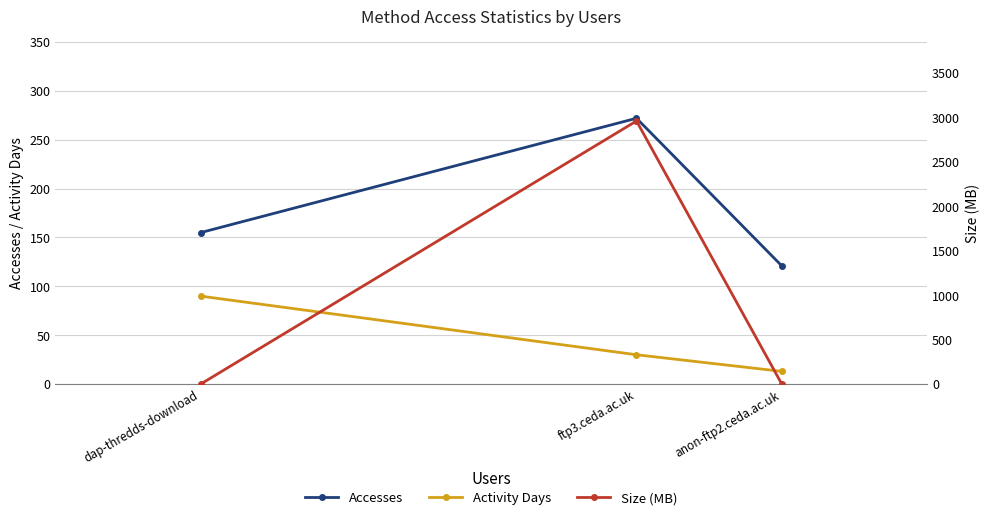

Which series changed the most between dap-thredds-download and anon-ftp2.ceda.ac.uk?

Activity Days